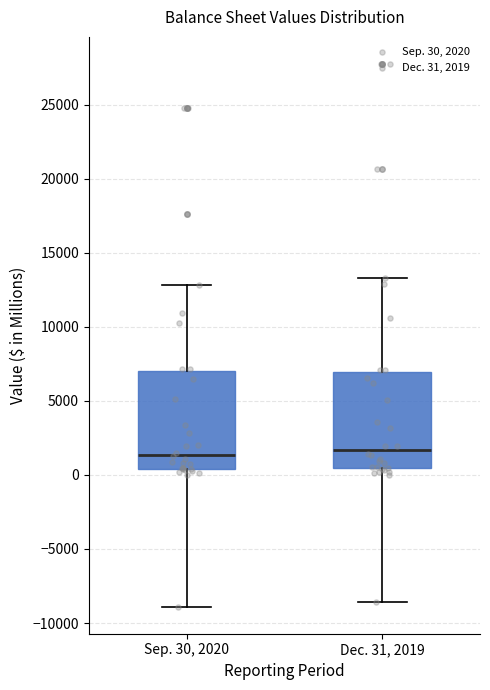

Reading left to right, transcribe this box plot: for each box, give where its median line is, the range the box spans, and where its two whiskers end, as read against the y-axis. The values are not printed on the chart, so give them approximately, as read against the axis.

Sep. 30, 2020: median 1500, box 500 to 7000, whiskers -9000 to 13000
Dec. 31, 2019: median 1500, box 500 to 7000, whiskers -8500 to 13500